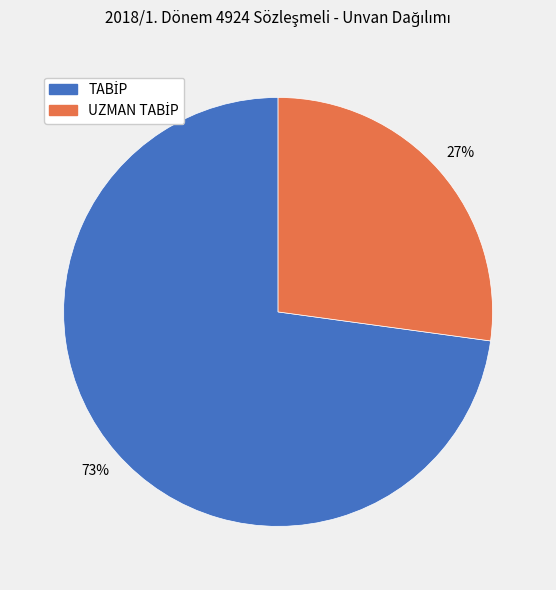

To the nearest percent, what is the average slice percentage?

50%